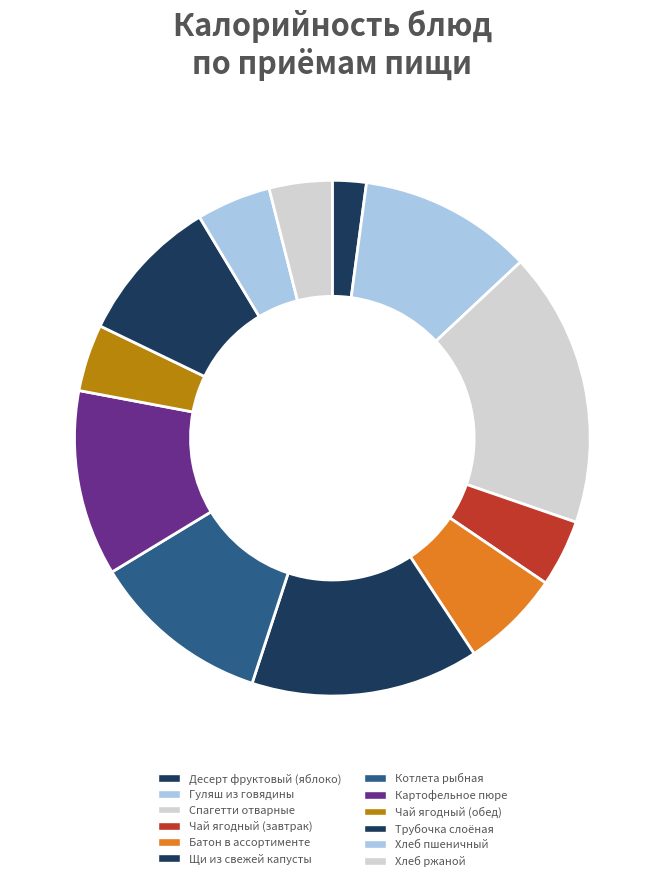

Do Батон в ассортименте and Котлета рыбная together represent more than half of the pie?

No